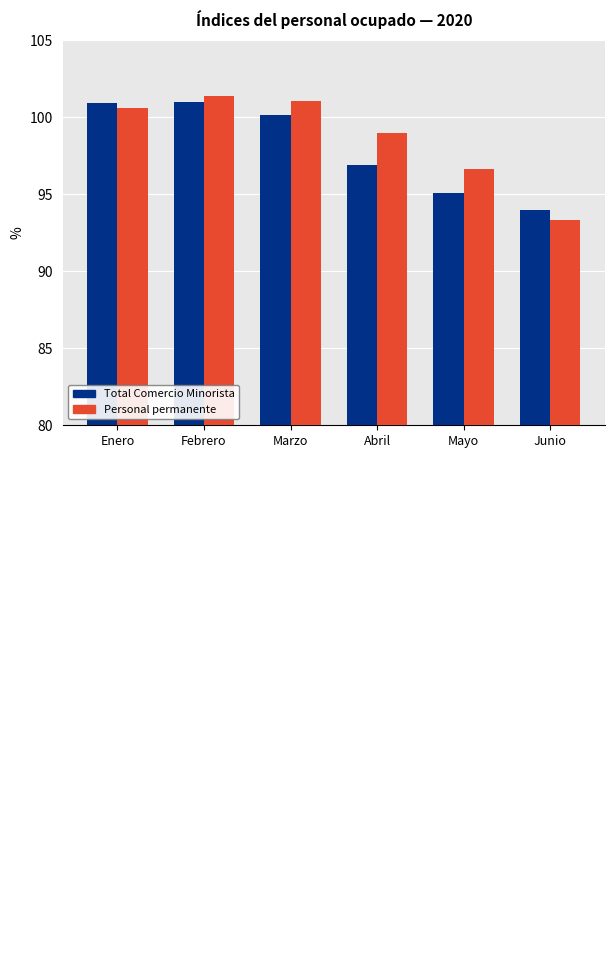

Rank the series at Febrero from highest to lowest value.

Personal permanente, Total Comercio Minorista